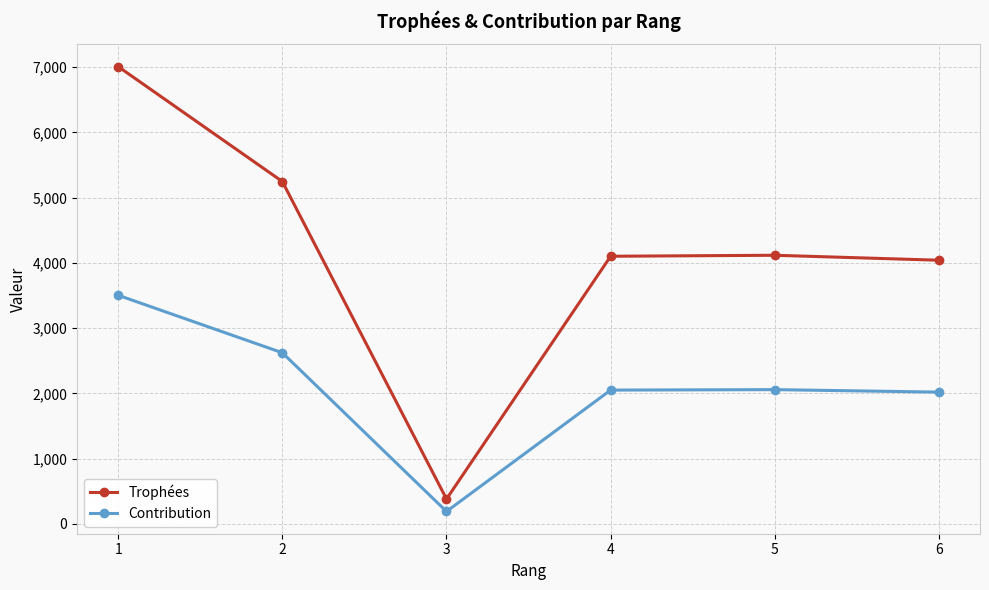

Is this an area chart (filled region under the line)?

No